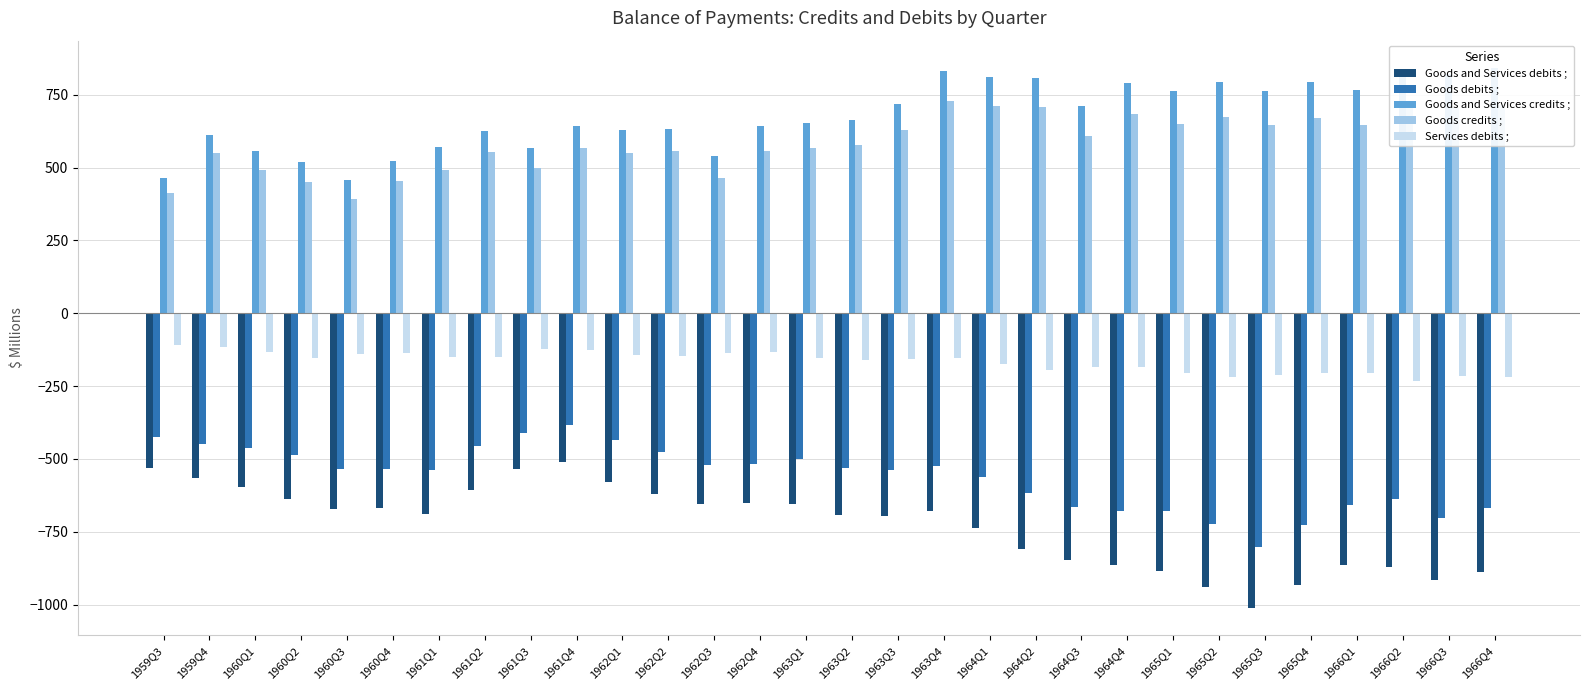

What is the value of the Services debits ; bar at the 25th from the left?

-212